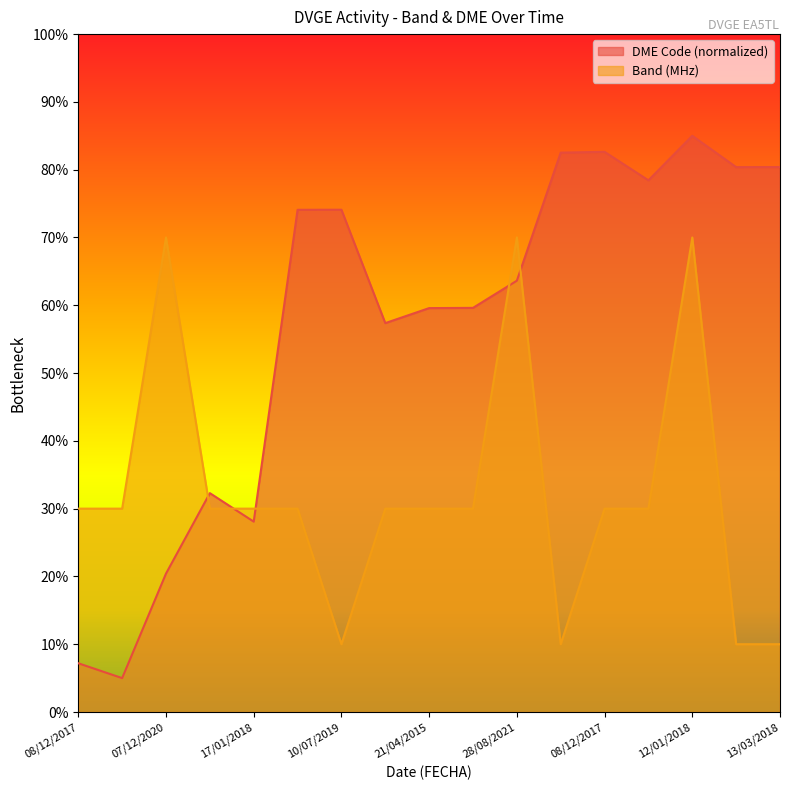

True or false: 40m Band has a value of 40.6 at 24/03/2022.

False